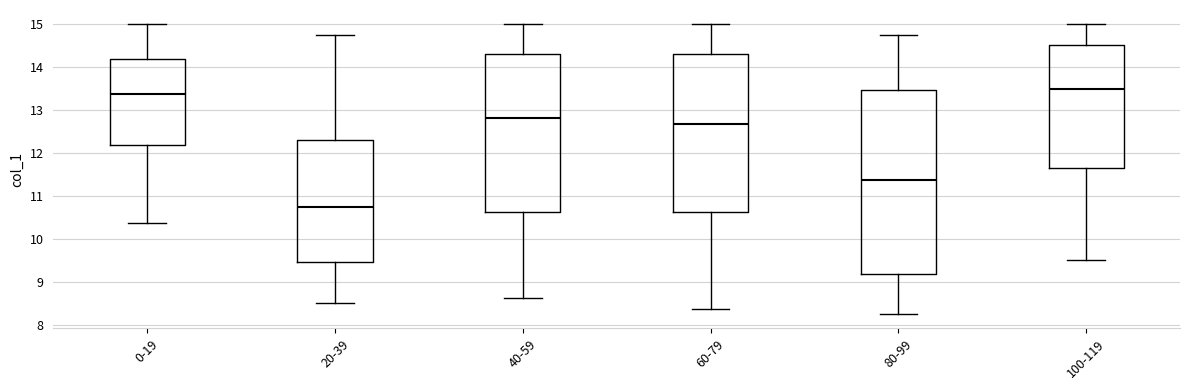

Which box is the tallest, from its lower edge to its upper edge?

80-99